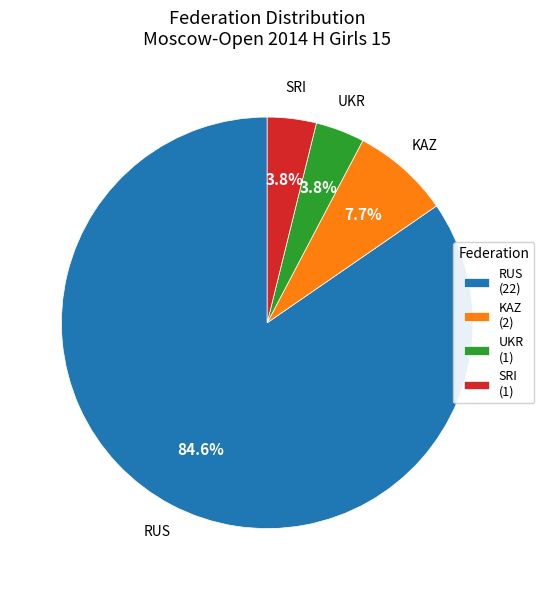

Is RUS (22) the majority of the pie?

Yes